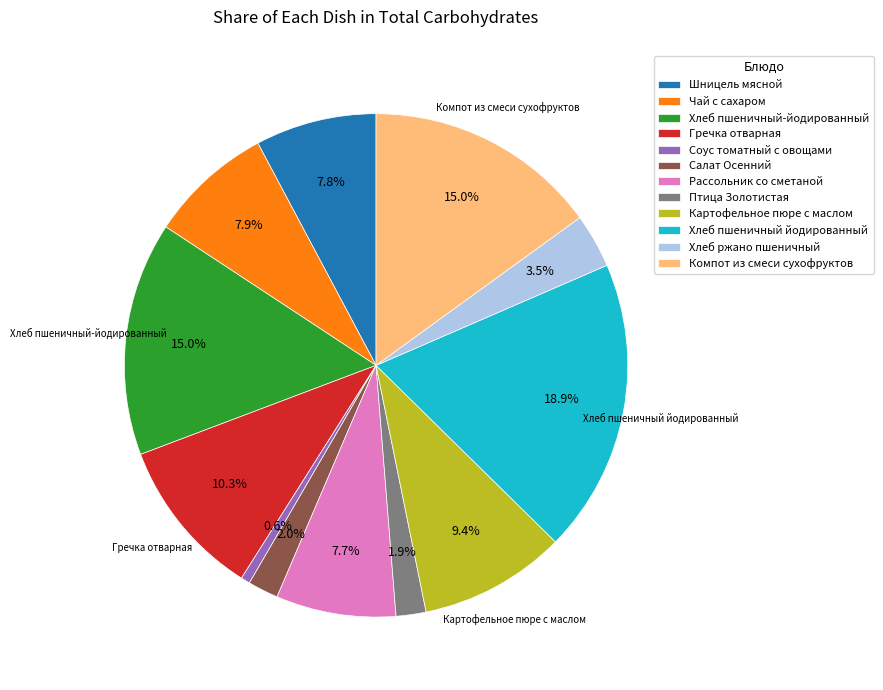

Is it true that Чай с сахаром is 1% of the pie?

False